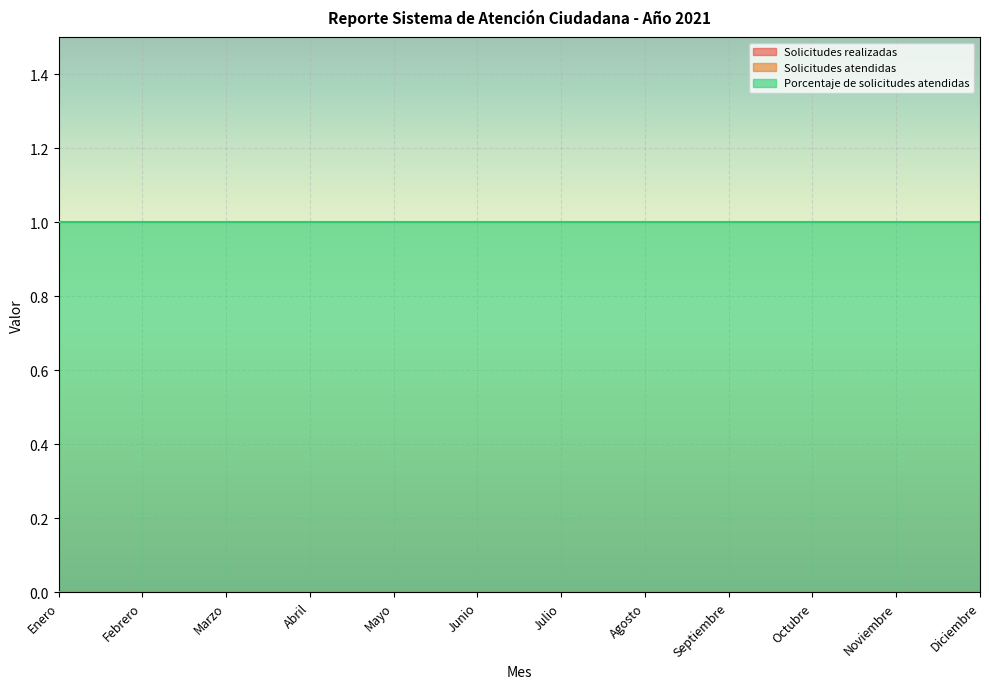

What is the maximum value shown in the chart?

1